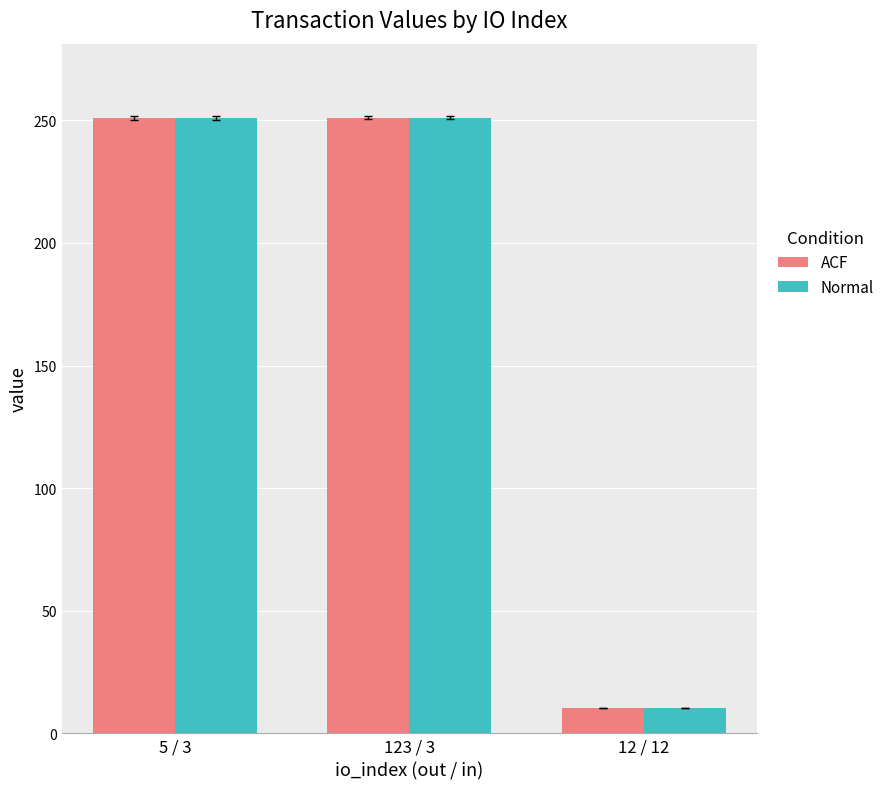

Does the chart contain stacked bars?

No